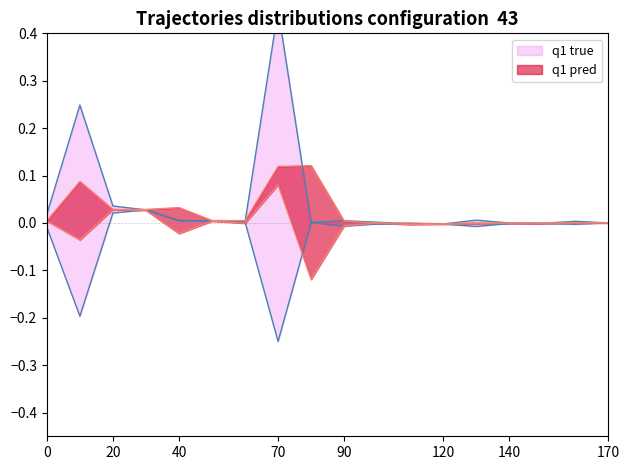

How many interior local valleys (lower than both neighbors) does the data have?

4